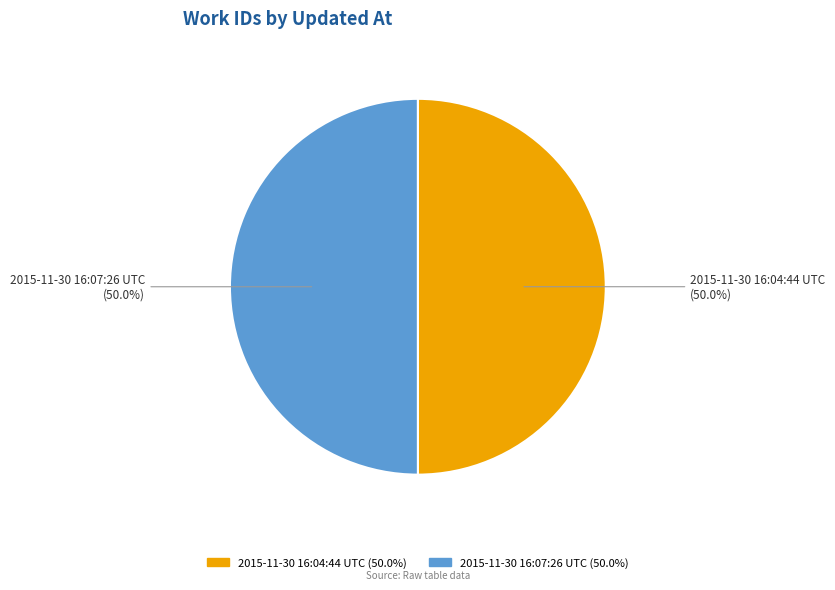

What percentage is NOT represented by 2015-11-30 16:07:26 UTC?

50.0%